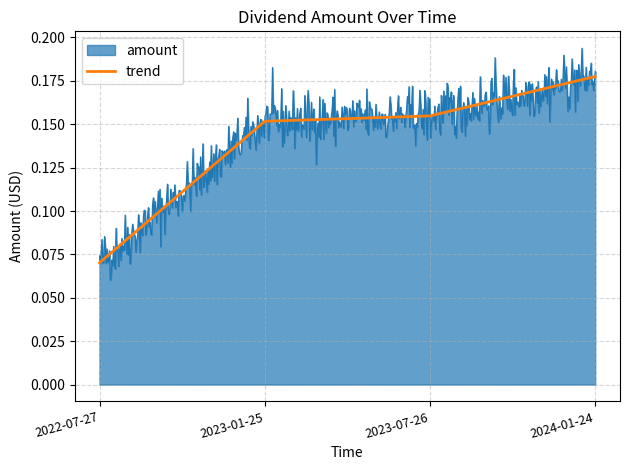

List the series in order of their peak value, highest first.

amount, trend